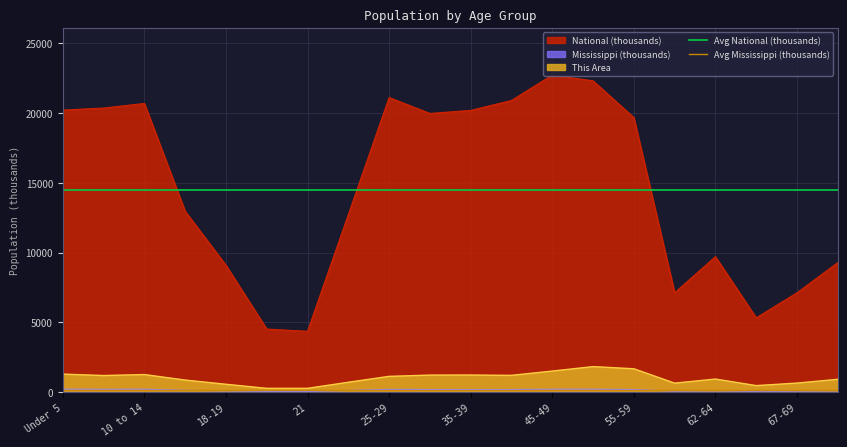

What is the sum of the Avg Mississippi (thousands) values at Under 5 and 10 to 14?

280.1